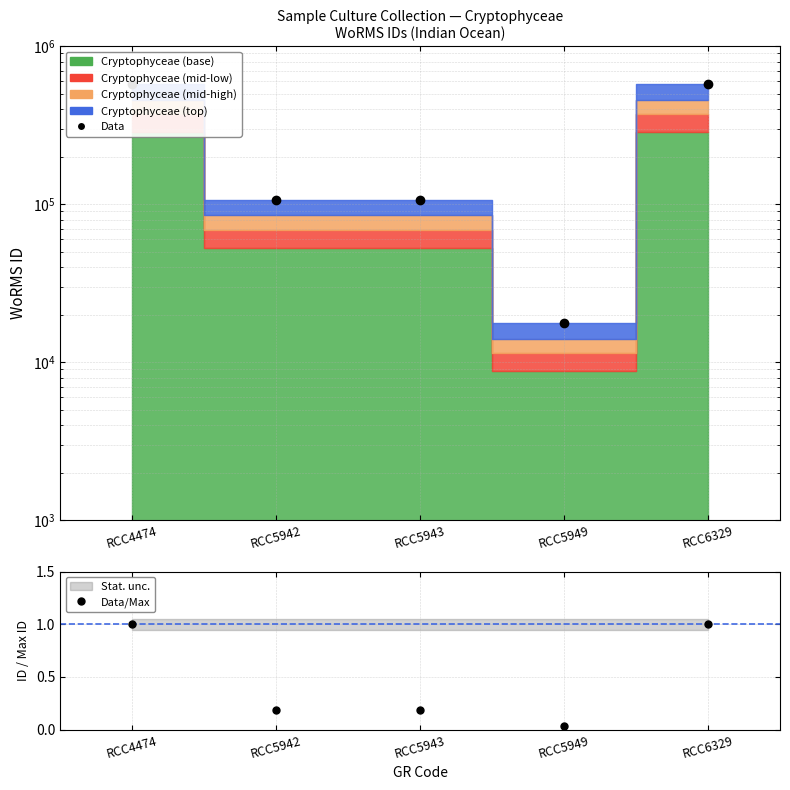

Which series has the largest total across all categories?

Data